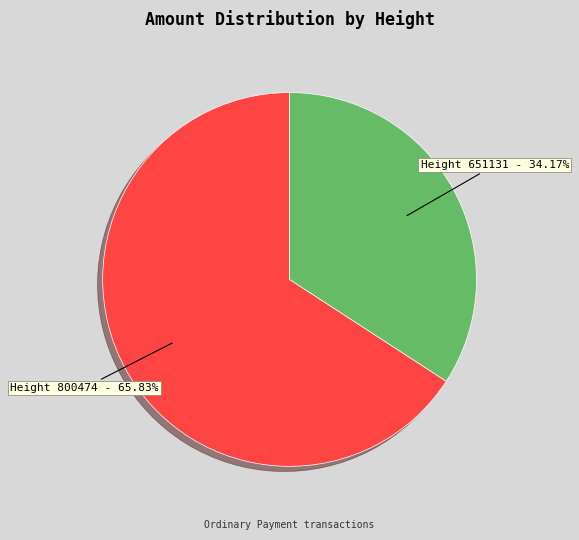

Is there any slice that represents more than half of the pie?

Yes